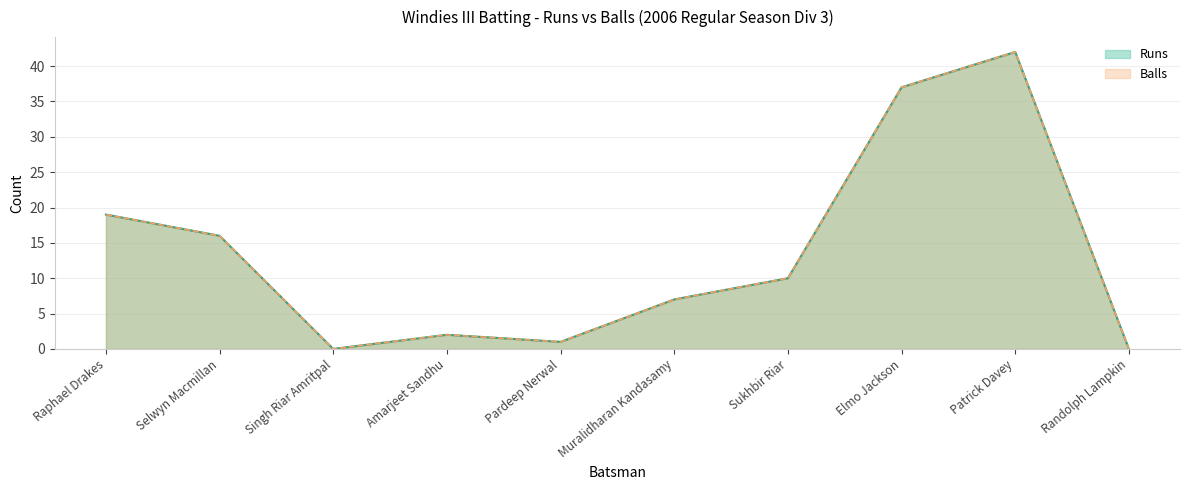

True or false: Runs and Balls intersect in this chart.

False